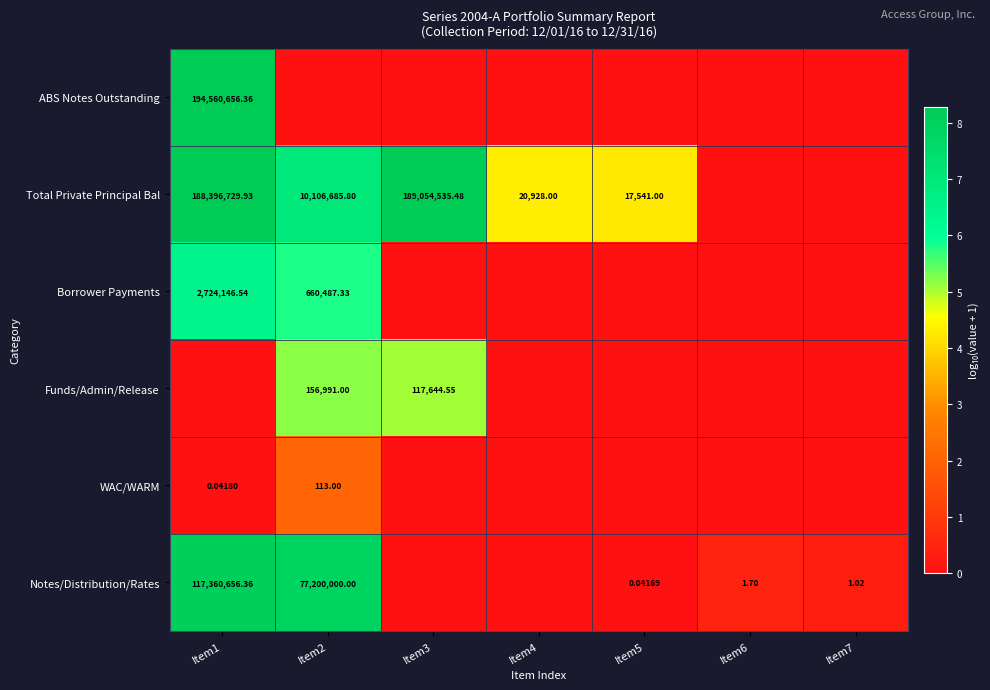

Which category has the highest value in the WAC/WARM series?

Item2